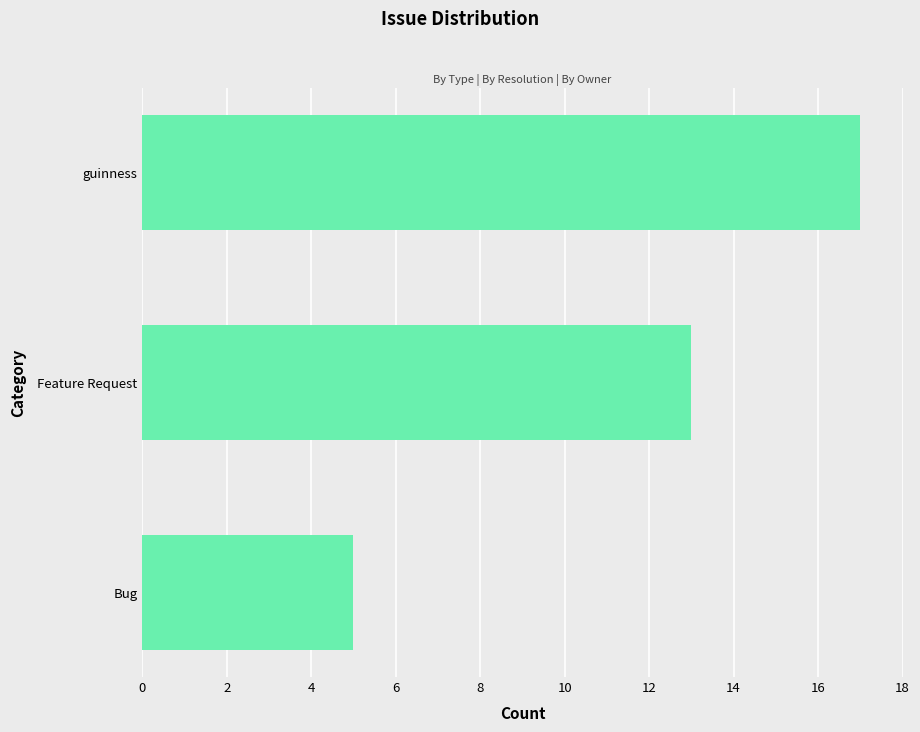

What is the average value?

12